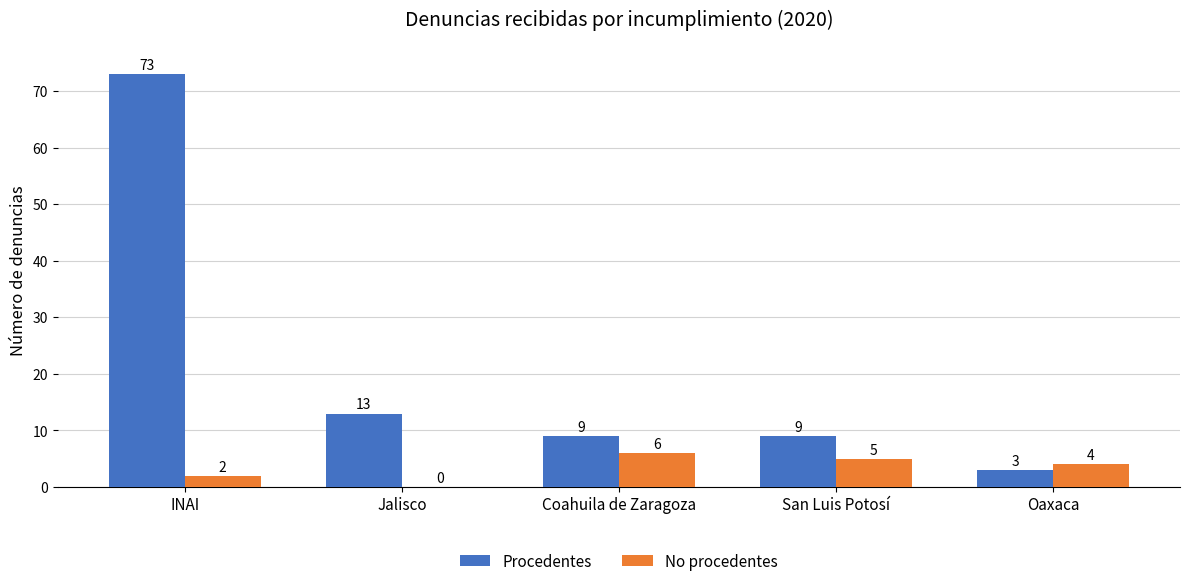

The Procedentes series shows 3 at Oaxaca. True or false?

True